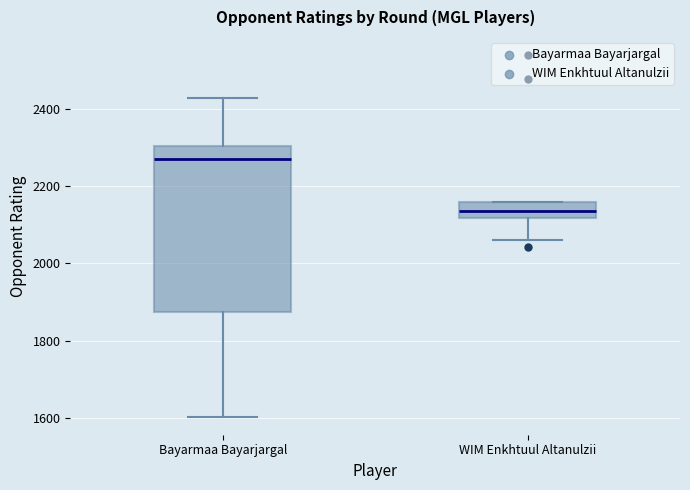

Reading left to right, transcribe this box plot: for each box, give where its median line is, the range the box spans, and where its two whiskers end, as read against the y-axis. The values are not printed on the chart, so give them approximately, as read against the axis.

Bayarmaa Bayarjargal: median 2260, box 1880 to 2300, whiskers 1600 to 2420
WIM Enkhtuul Altanulzii: median 2140, box 2120 to 2160, whiskers 2060 to 2160